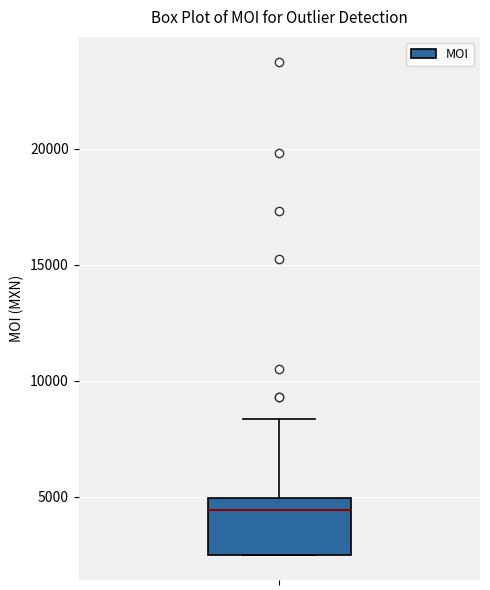

Where is the upper edge of the box on the y-axis? The values are not printed on the chart, so give them approximately, as read against the axis.

5000